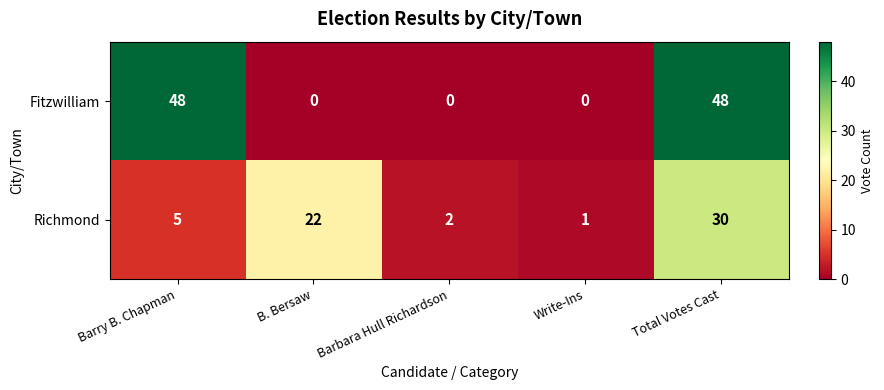

What is the sum of the Richmond values at B. Bersaw and Write-Ins?

23